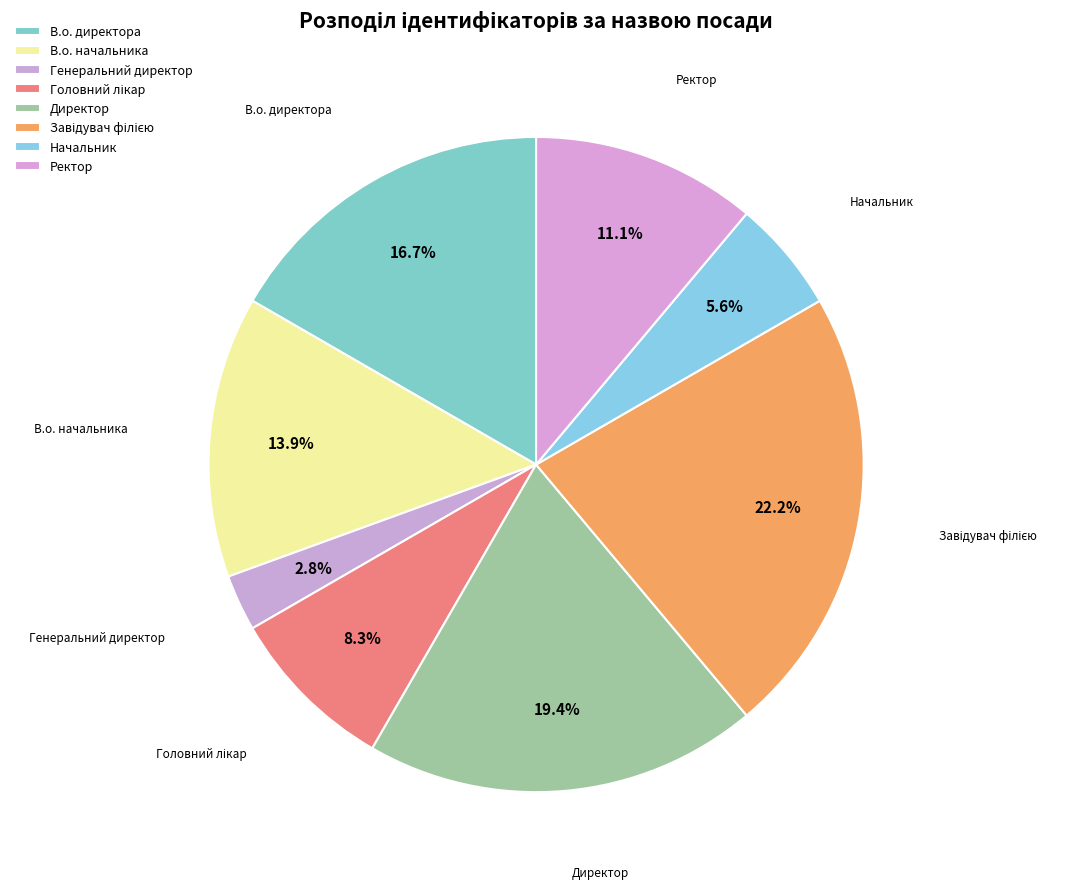

Is it true that Начальник is 1% of the pie?

False